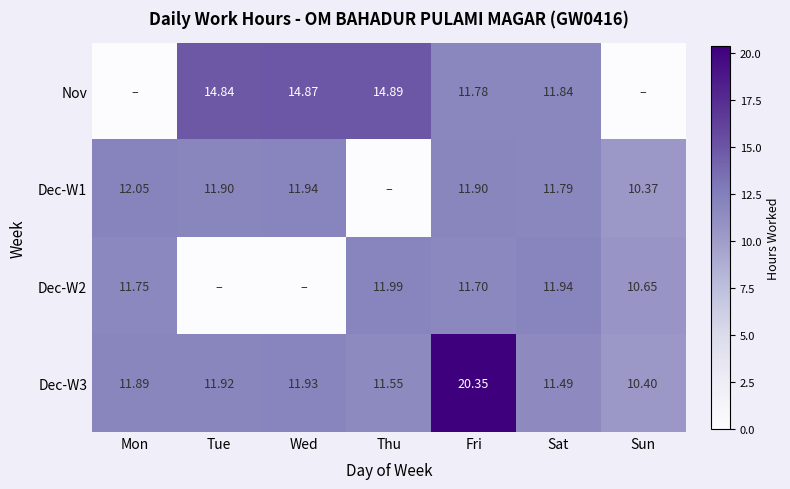

True or false: Dec-W2 has a value of 12.0 at Thu.

True